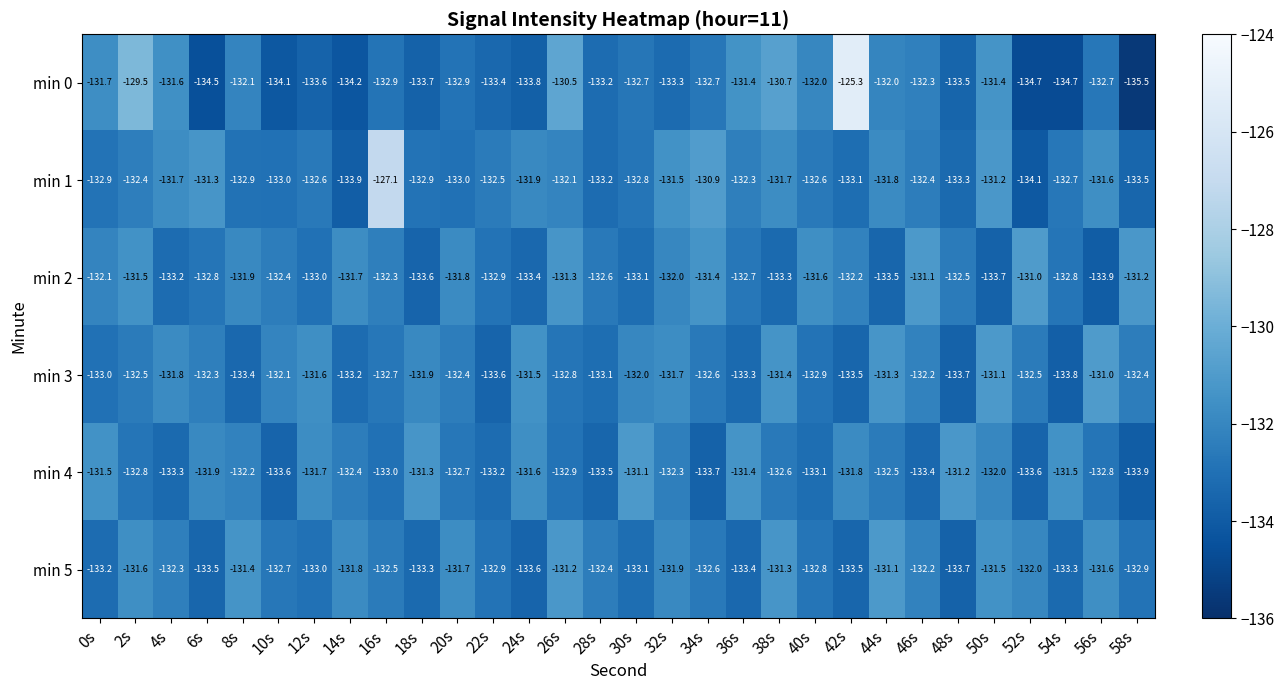

What is the maximum value shown in the chart?

-125.3